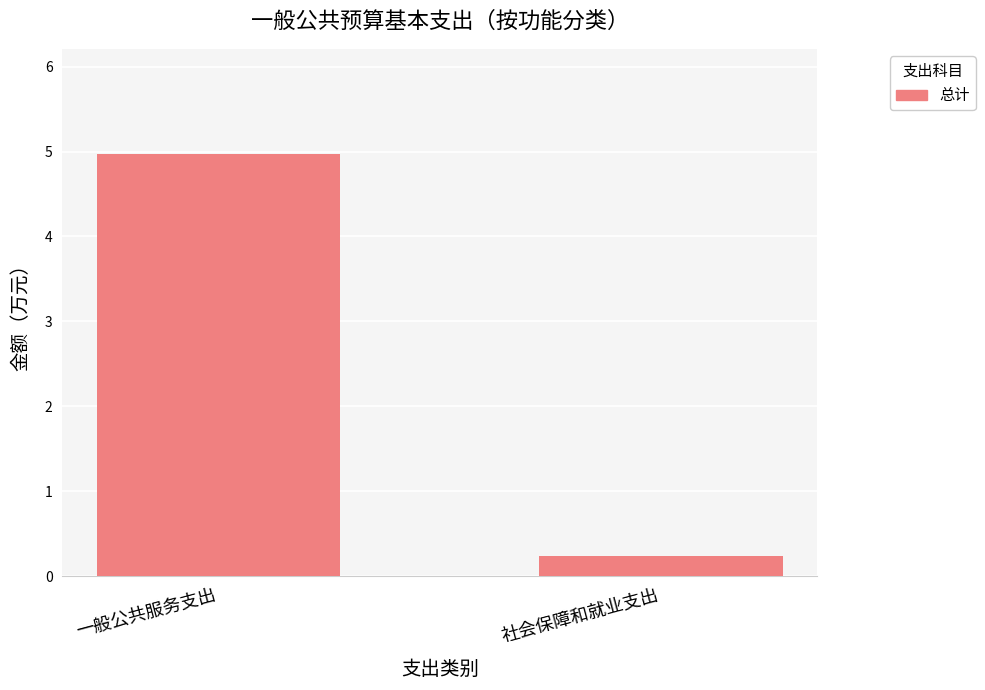

What is the value of the 2nd bar from the left?

0.2